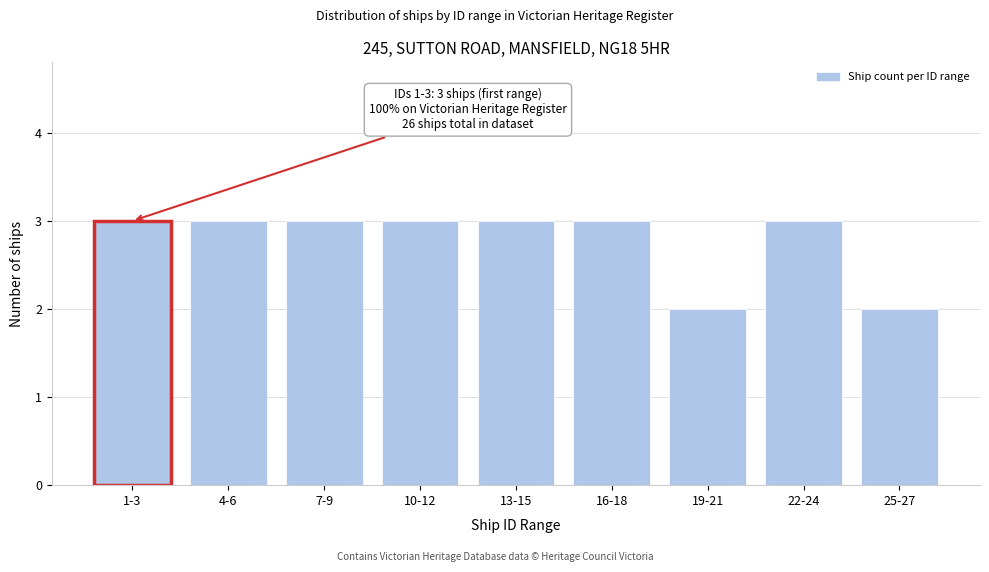

Reading left to right, what are all the values shown in this chart?

3	3	3	3	3	3	2	3	2